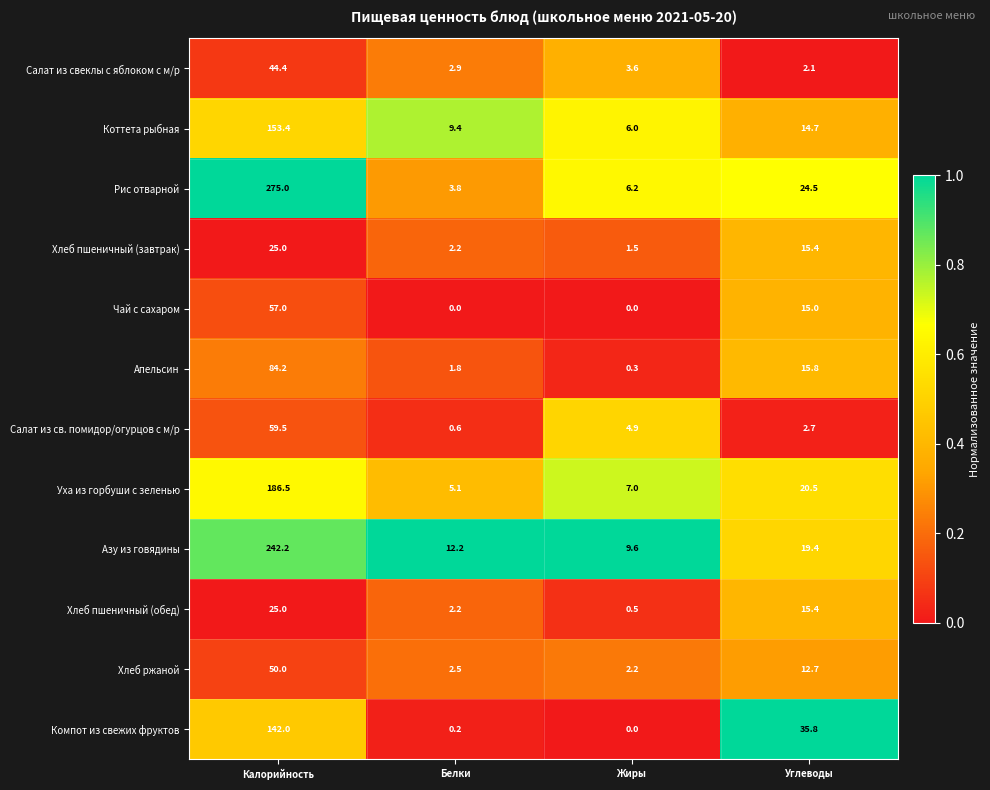

What is the maximum value for Компот из свежих фруктов?

142.0